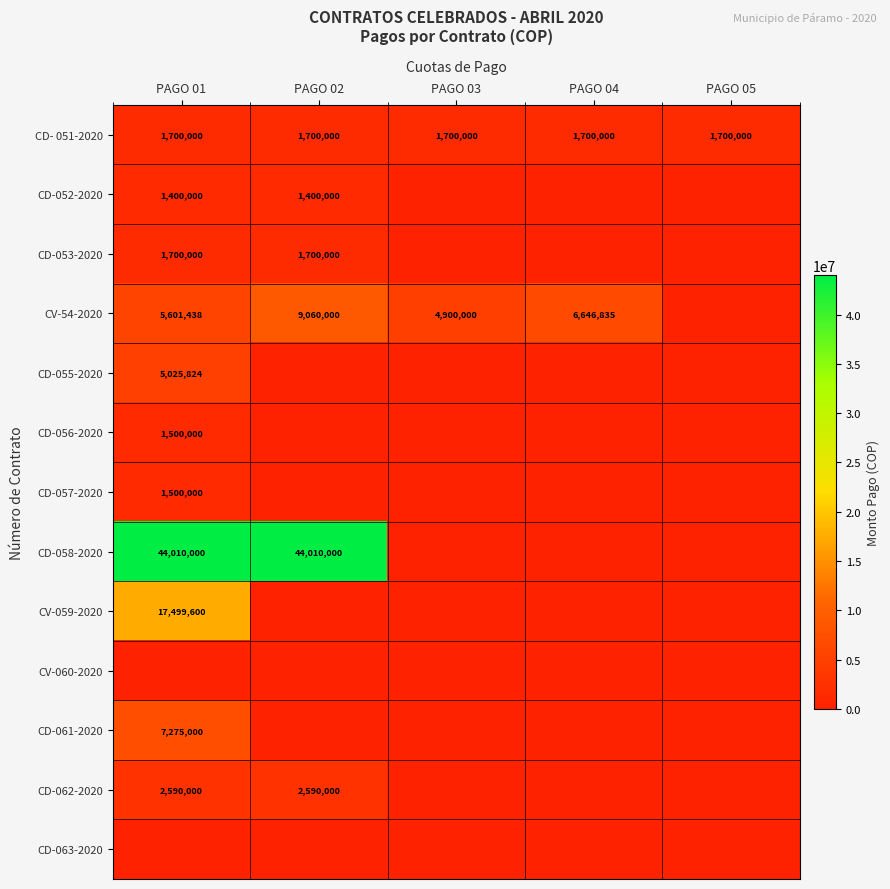

At which category does the chart reach its peak across all series?

PAGO 01